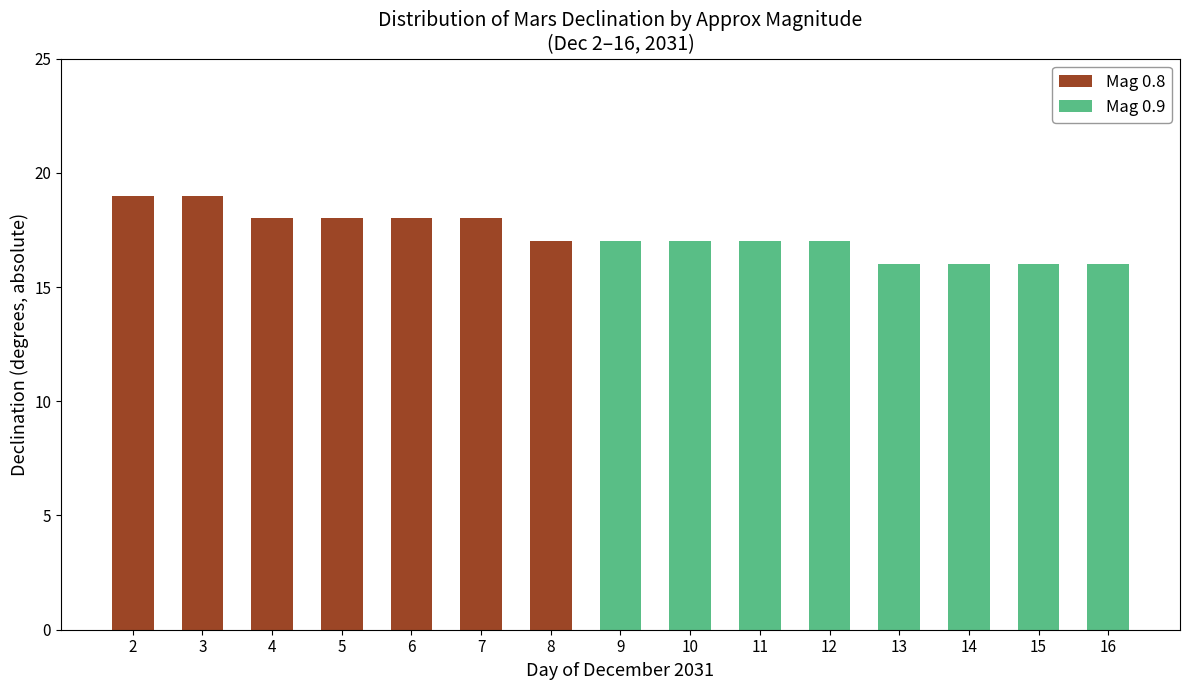

True or false: Mag 0.8 has a value of 5 at 8.

False